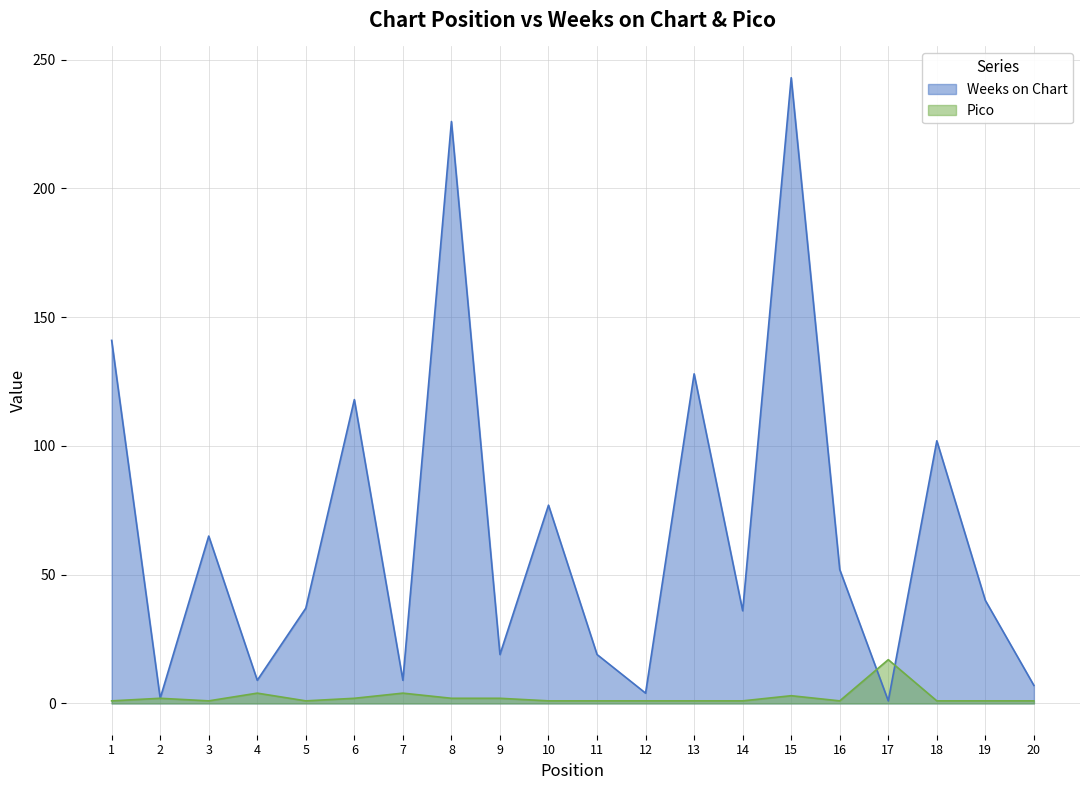

Which category has the lowest value across all series?

17